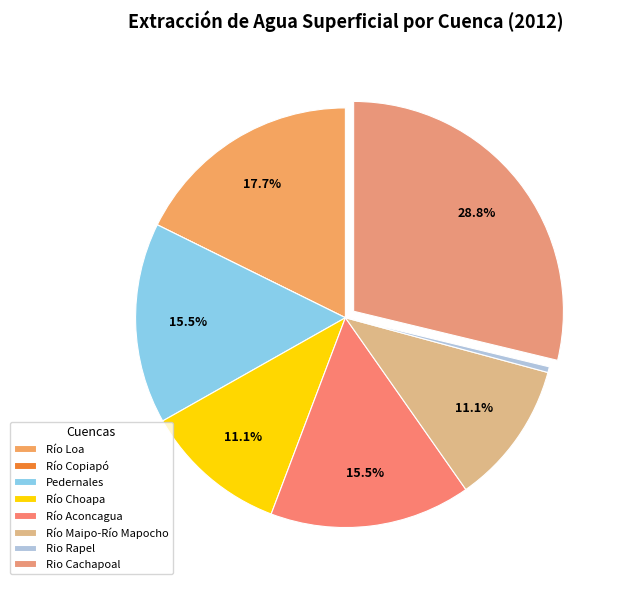

Does Río Aconcagua represent more than half of the total?

No